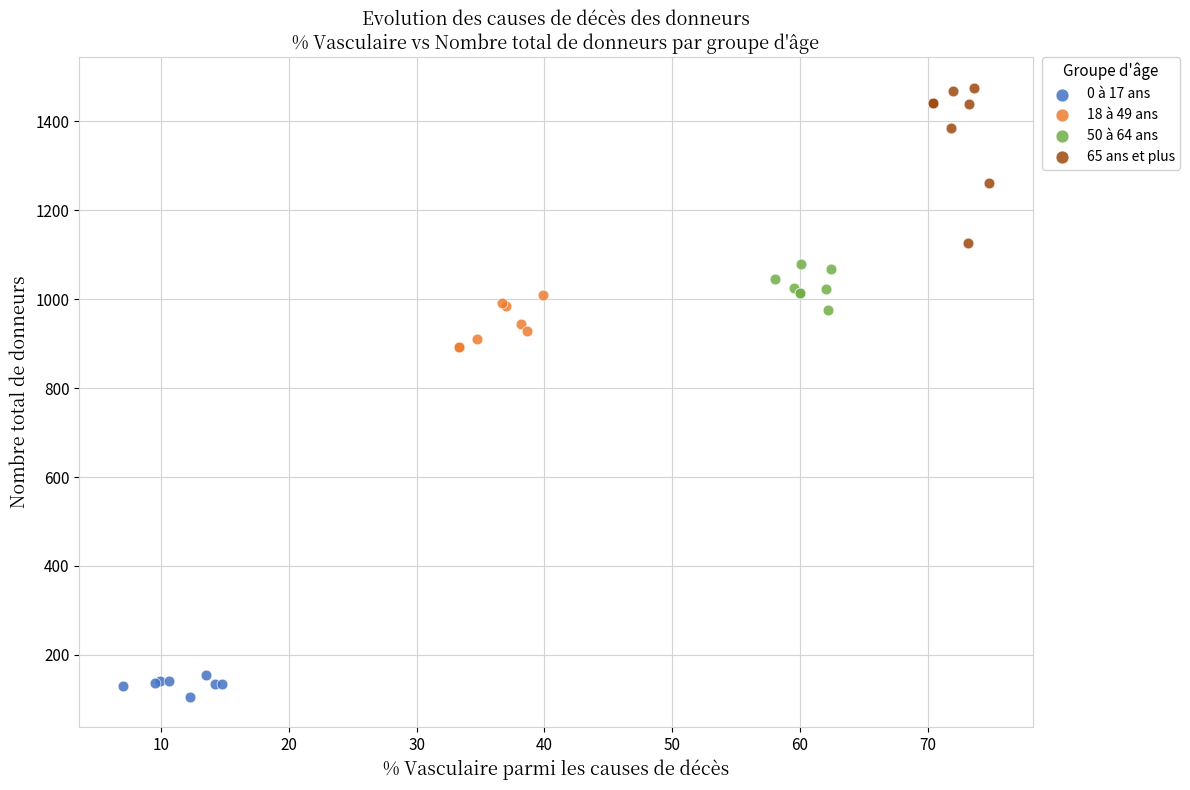

Which series reaches the minimum Y coordinate?

0 à 17 ans